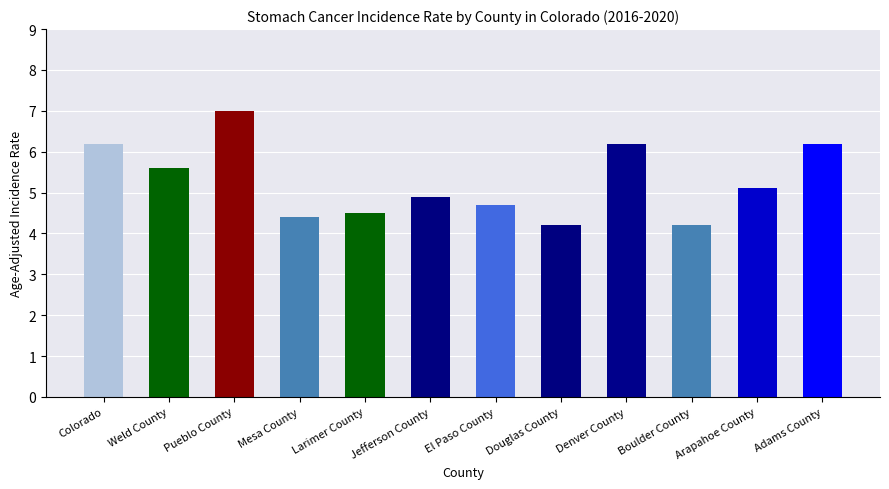

Approximately how many times larger is the value at Pueblo County compared to Denver County?

1.1